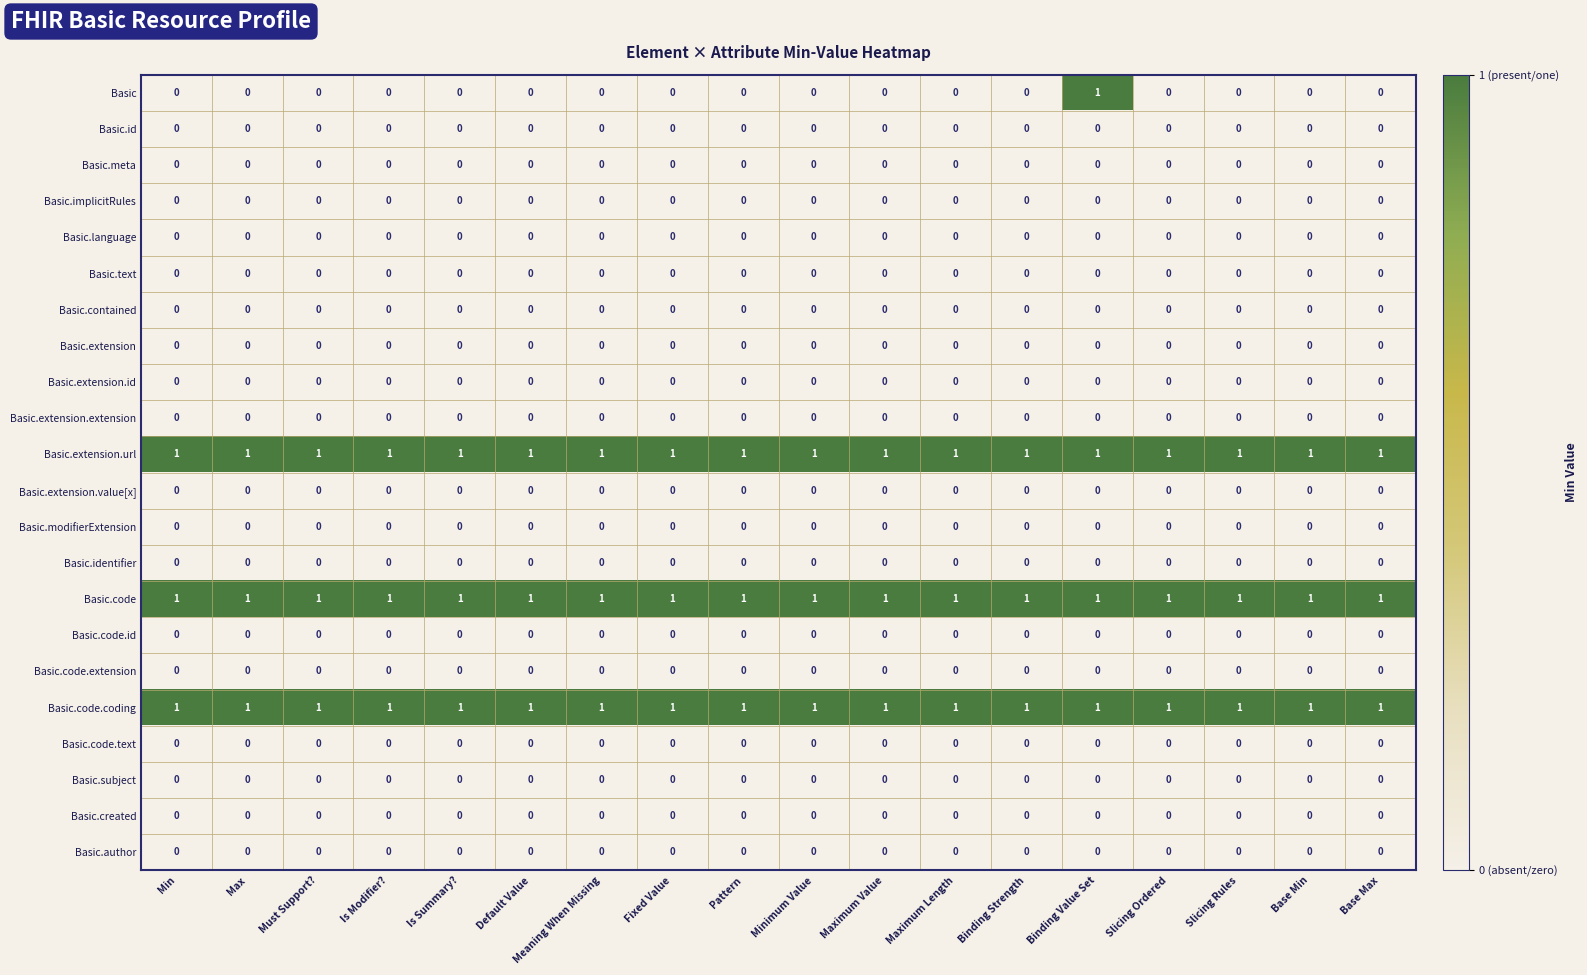

What is the total value across all series at Binding Strength?

3